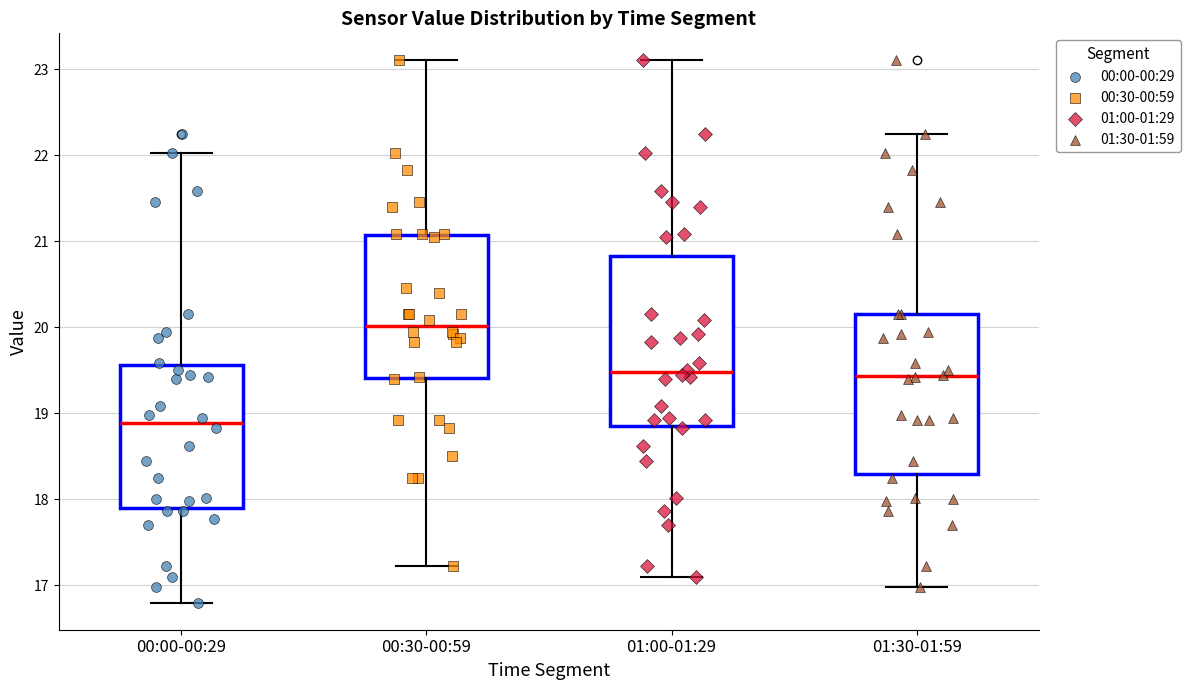

Reading left to right, transcribe this box plot: for each box, give where its median line is, the range the box spans, and where its two whiskers end, as read against the y-axis. The values are not printed on the chart, so give them approximately, as read against the axis.

00:00-00:29: median 18.9, box 17.9 to 19.6, whiskers 16.8 to 22.0
00:30-00:59: median 20.0, box 19.4 to 21.1, whiskers 17.2 to 23.1
01:00-01:29: median 19.5, box 18.9 to 20.8, whiskers 17.1 to 23.1
01:30-01:59: median 19.4, box 18.3 to 20.2, whiskers 17.0 to 22.3